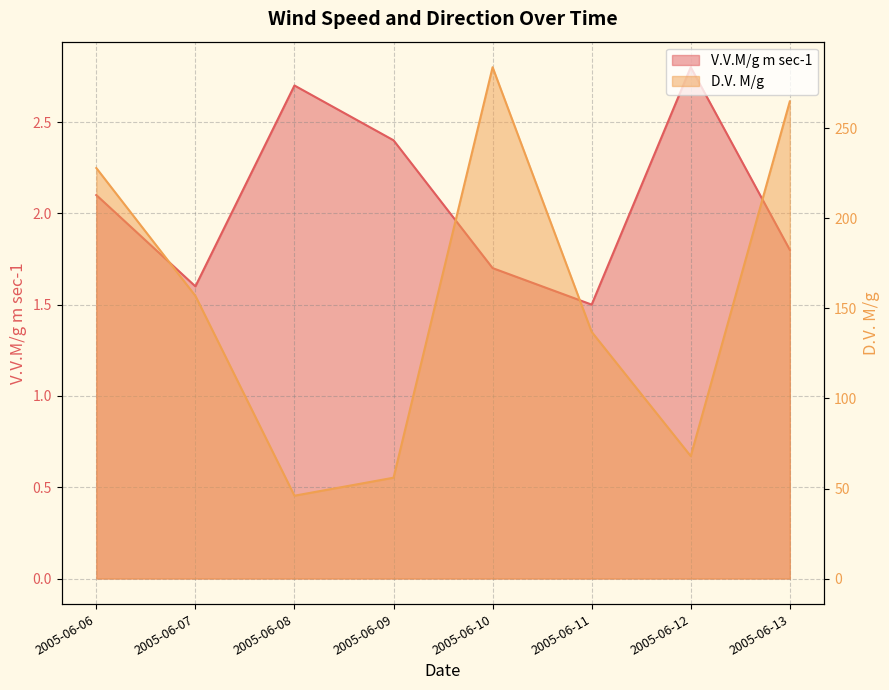

Is it true that D.V. M/g equals 46.0 at 2005-06-08?

True